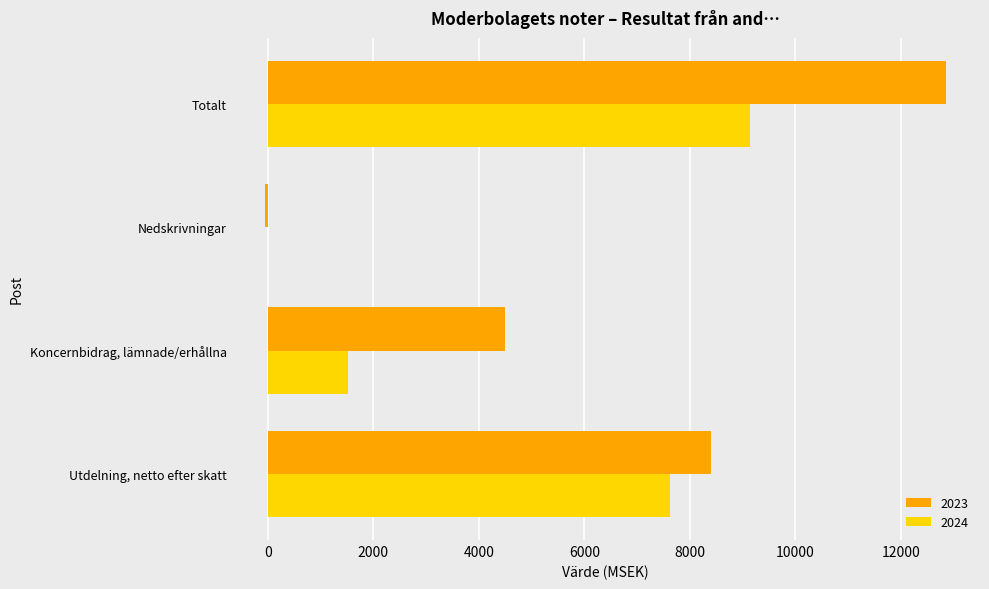

At which category is the sum across all series the highest?

Totalt